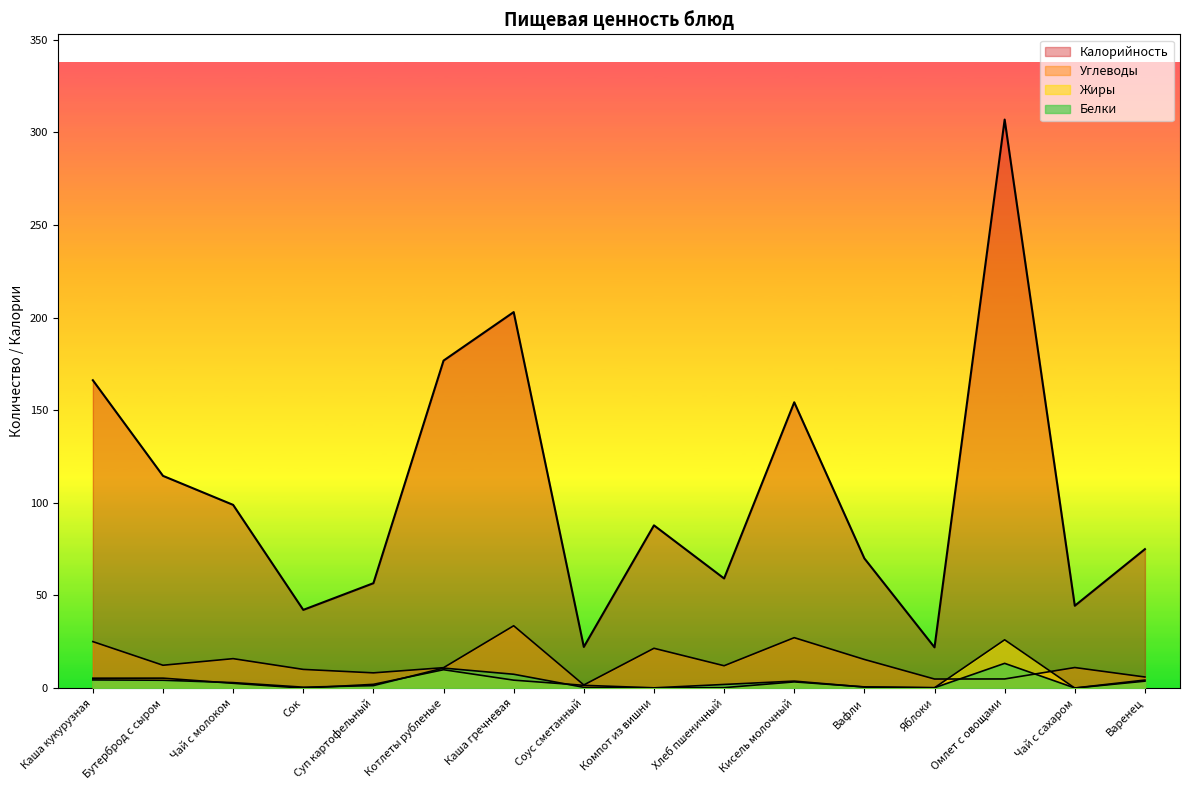

Where is the first local minimum for Жиры?

Сок